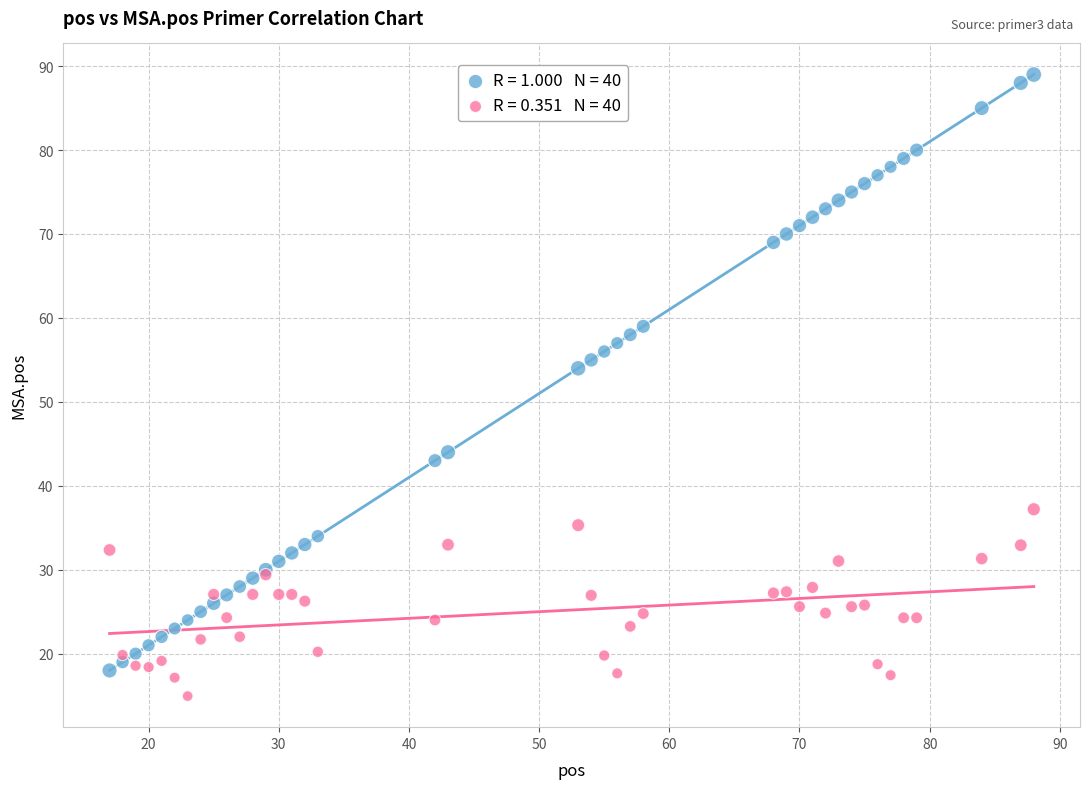

Across all series, what Y value is closest to 51?

54.0